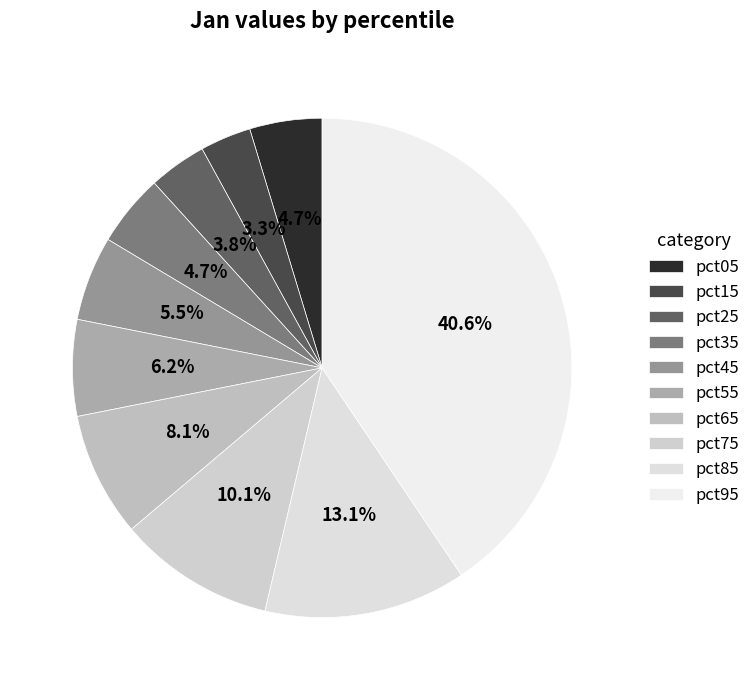

Is it true that pct65 is 14% of the pie?

False